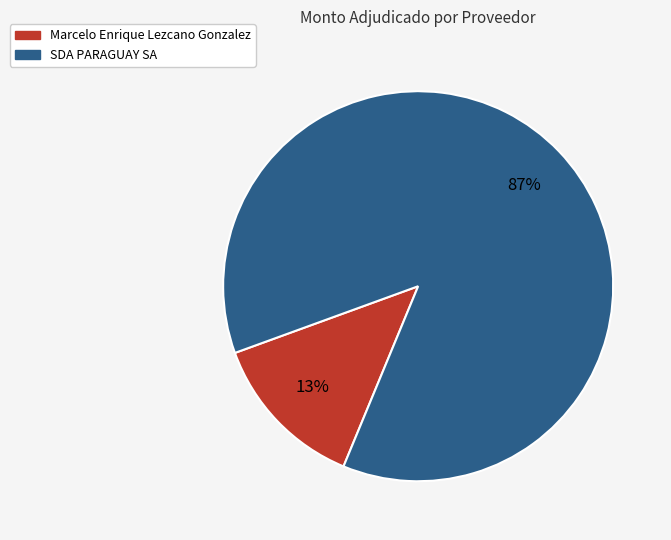

Rank the categories by value from highest to lowest.

SDA PARAGUAY SA, Marcelo Enrique Lezcano Gonzalez